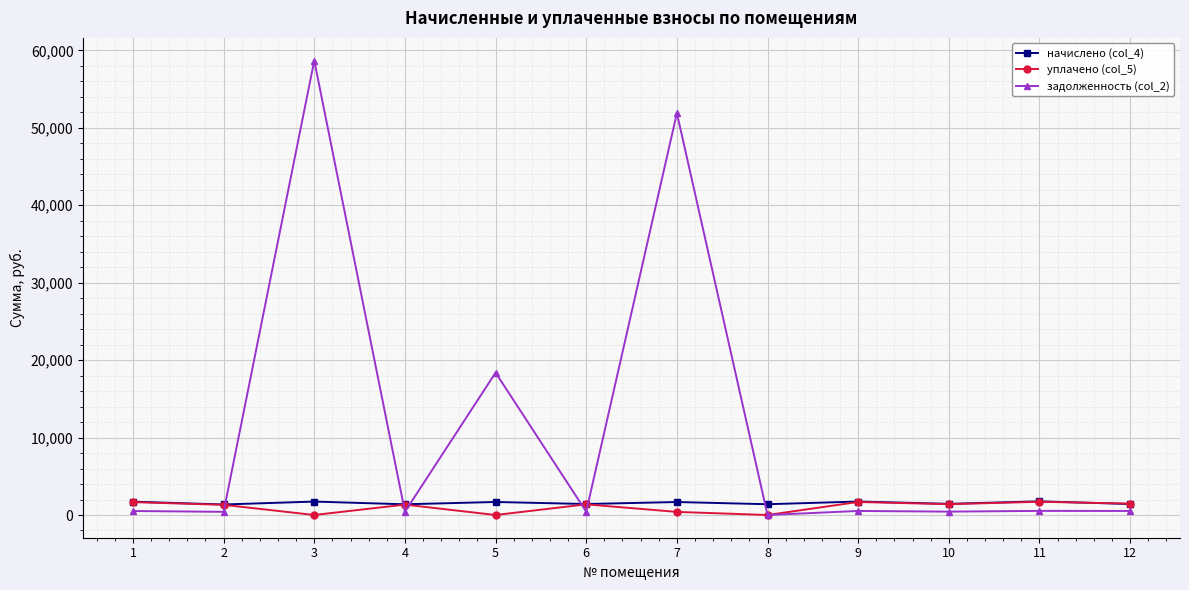

True or false: уплачено (col_5) has more than 2 interior local peaks.

True